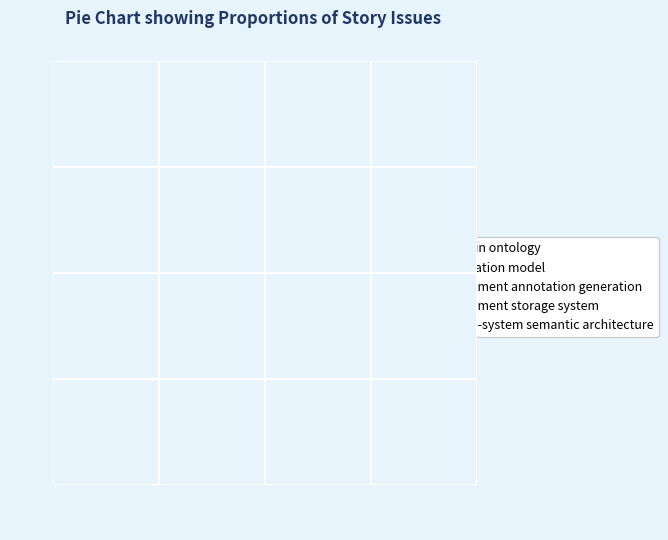

Is there a majority slice in this chart?

No